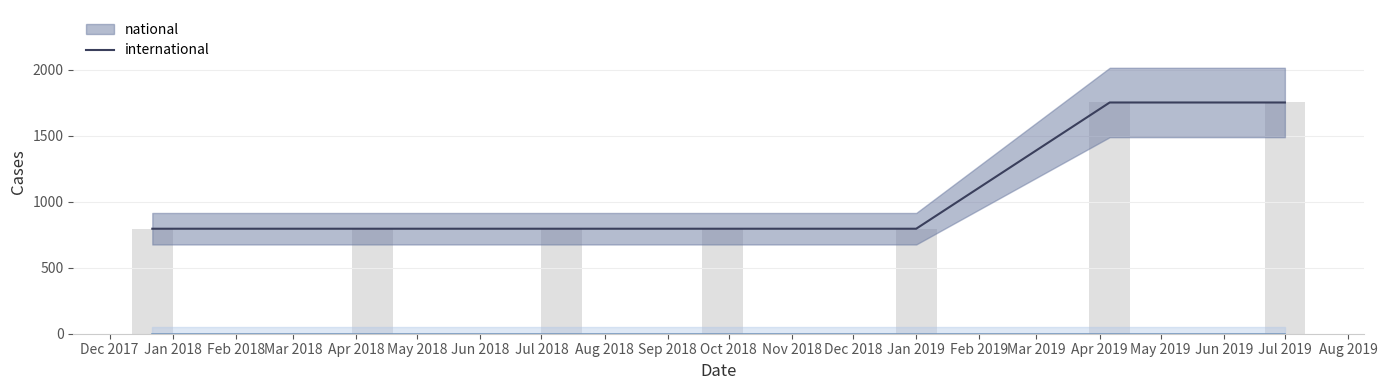

The value at 2018-09-28 is 796. True or false?

True